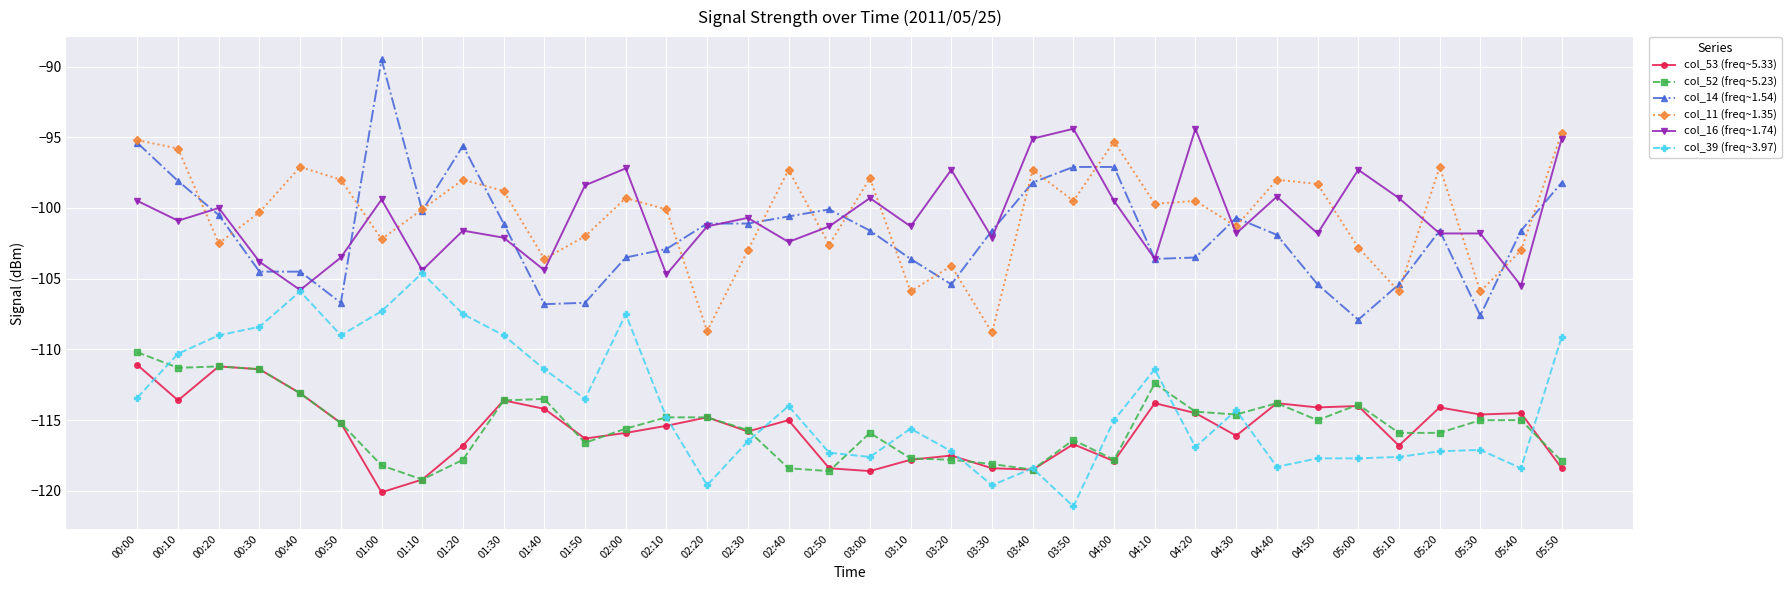

What are all the series names shown in the legend?

col_53 (freq~5.33), col_52 (freq~5.23), col_14 (freq~1.54), col_11 (freq~1.35), col_16 (freq~1.74), col_39 (freq~3.97)